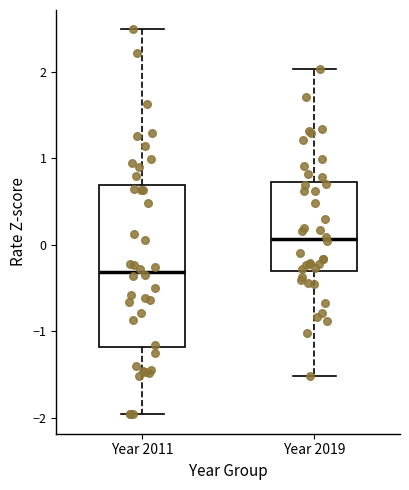

Where is the upper edge of the box for Year 2011 on the y-axis? The values are not printed on the chart, so give them approximately, as read against the axis.

0.7